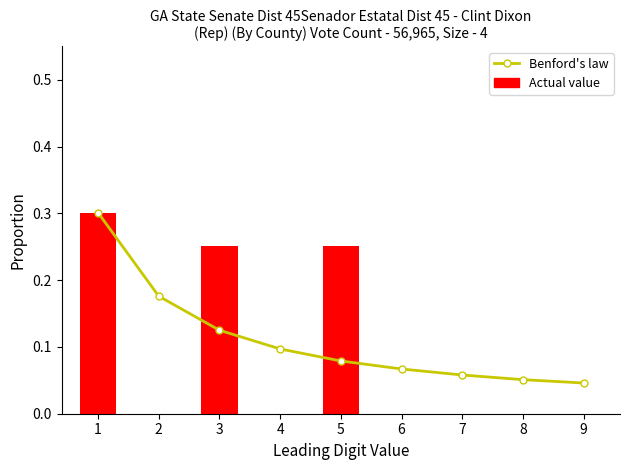

Count the Actual value values in the range 0 to 1.

9